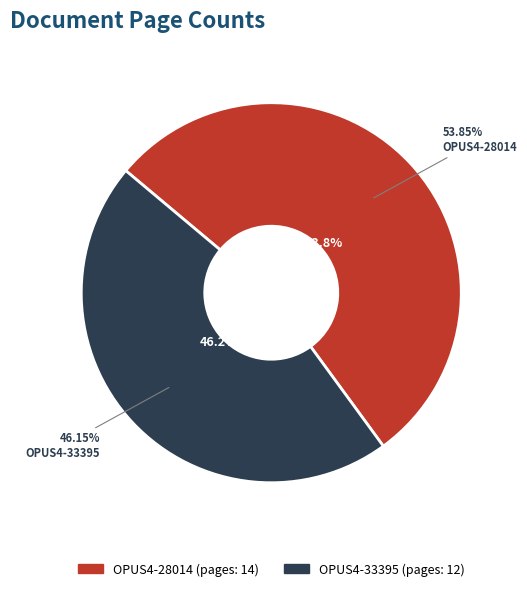

How many slices are in this pie chart?

2